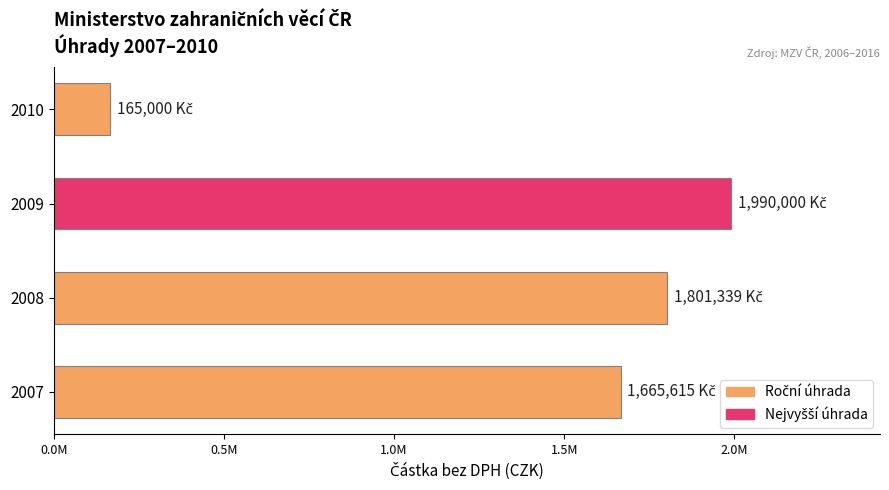

Are the bars horizontal?

Yes